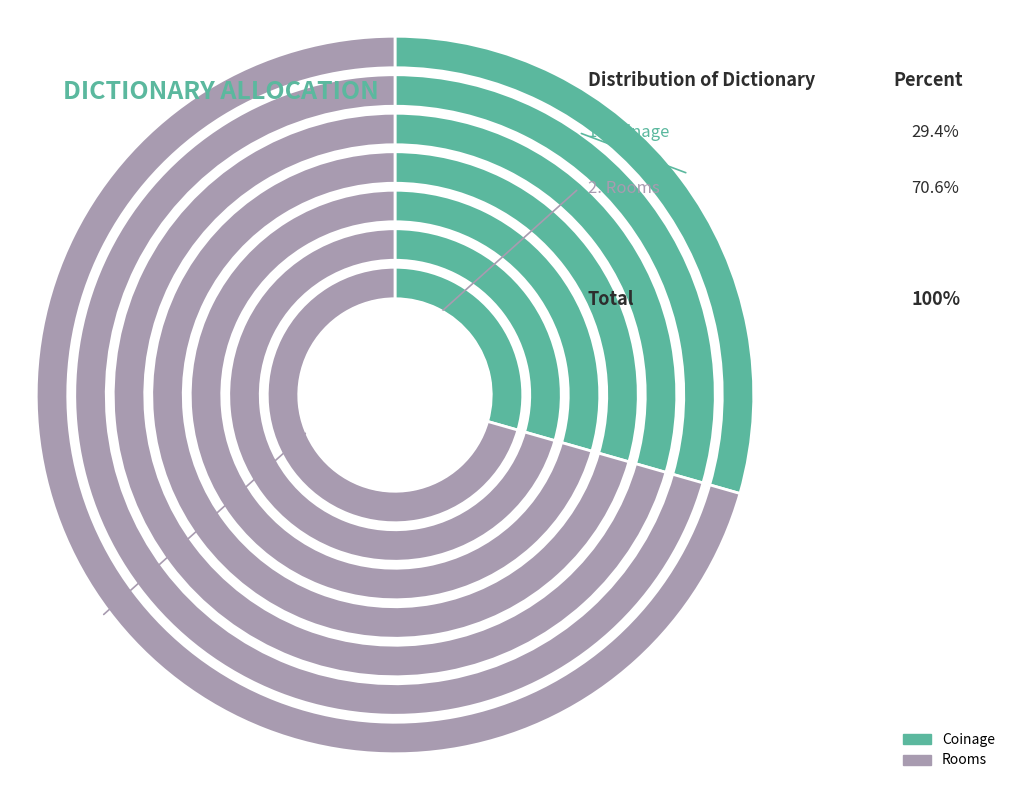

Approximately how many times larger is the value at Coinage compared to Rooms?

0.4